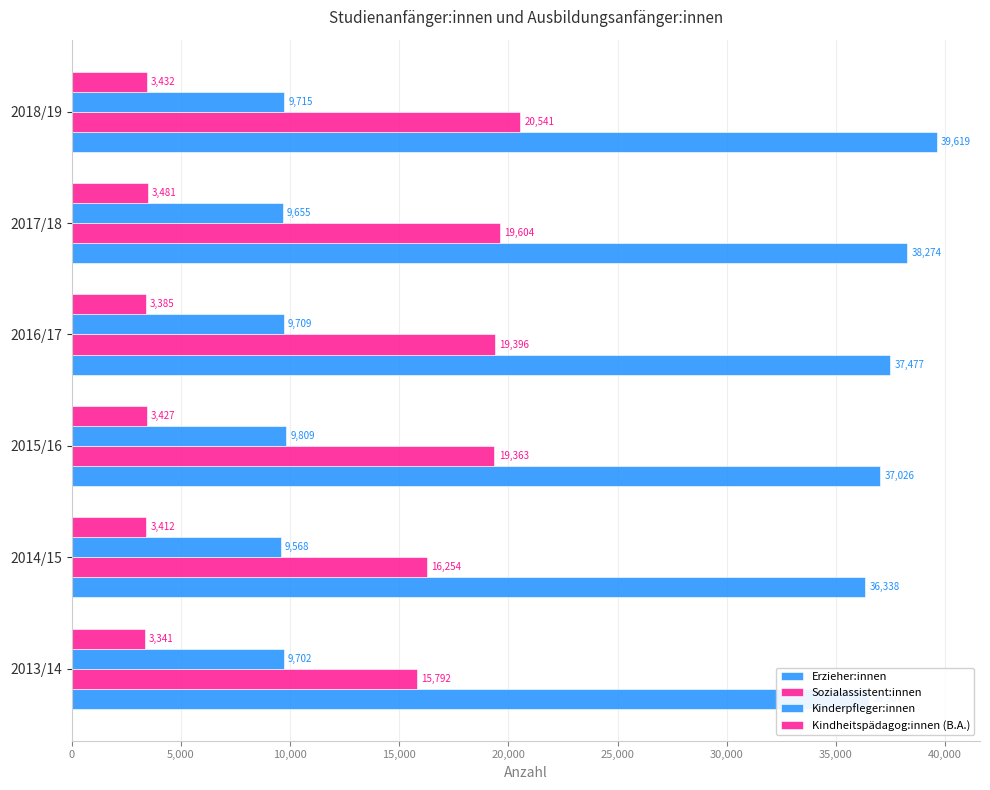

How many values in the Kinderpfleger:innen series are below 9709?

3